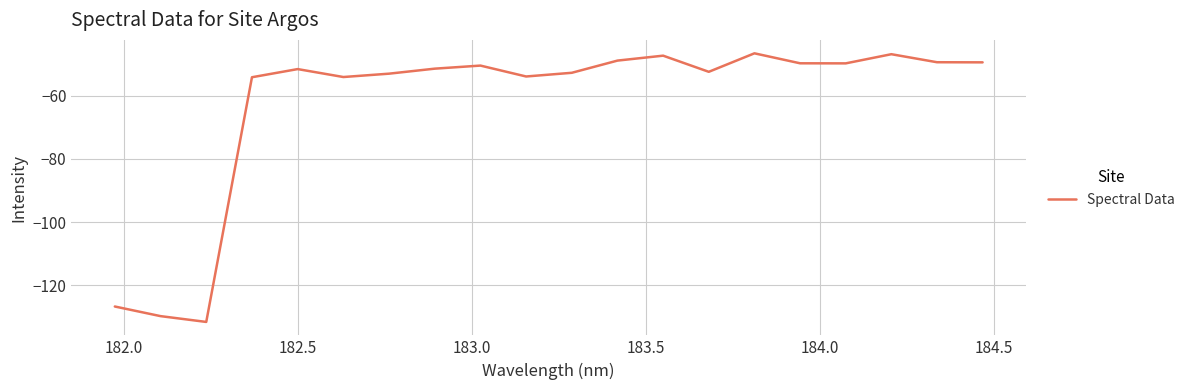

What is the smallest value displayed?

-131.6